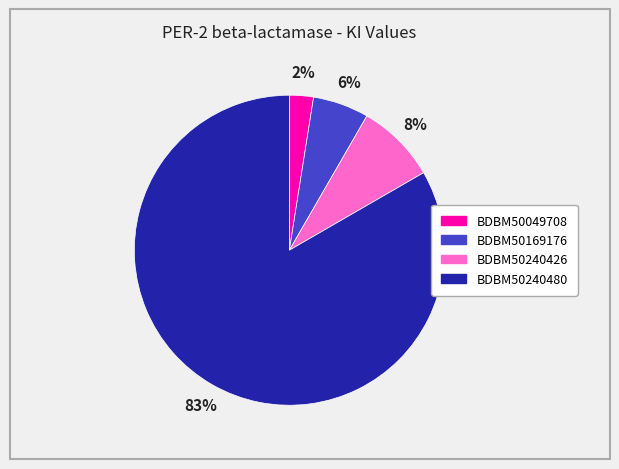

To the nearest percent, what is the combined percentage of BDBM50240480 and BDBM50240426?

92%